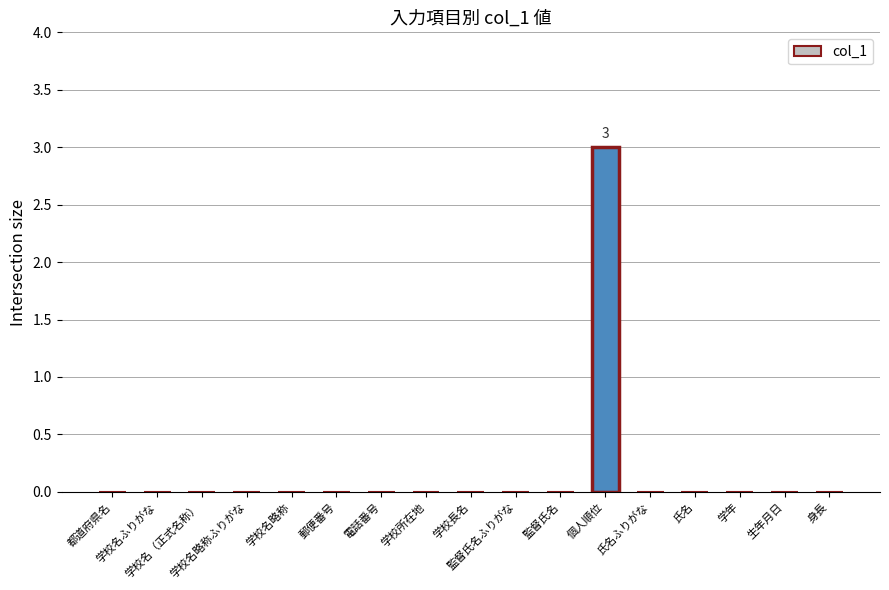

Are the bars horizontal?

No